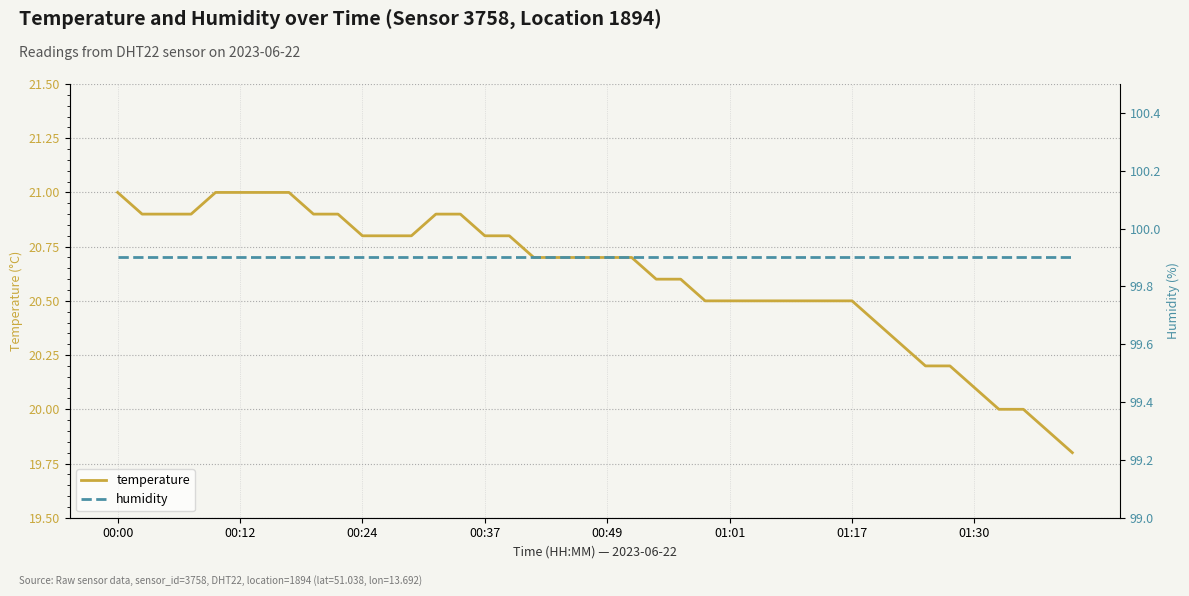

Is this an area chart (filled region under the line)?

No